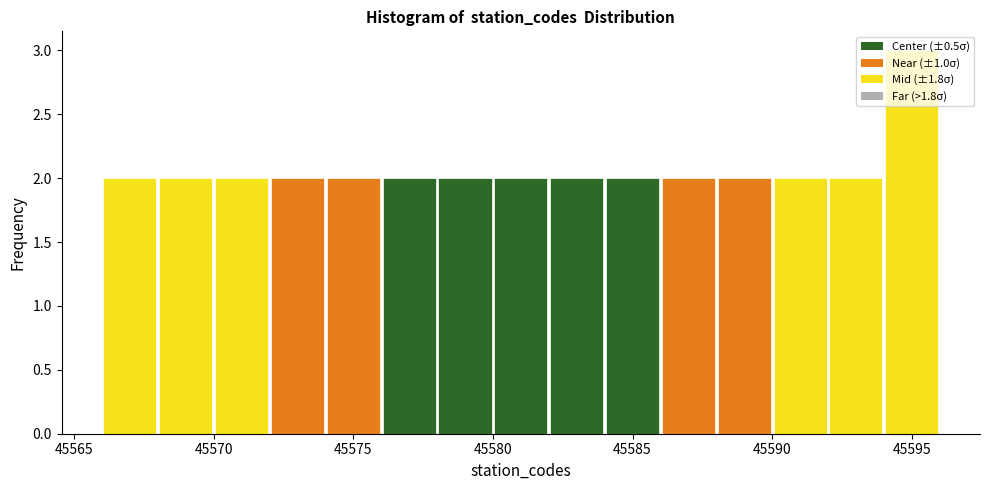

Over which range of the x-axis is the bar tallest?

45594 to 45596